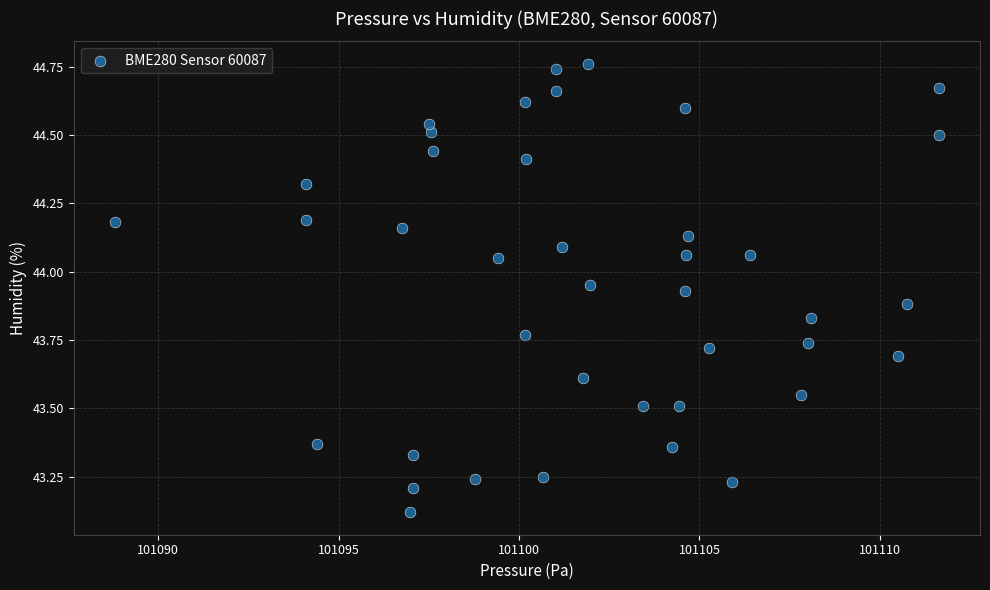

What is the range of Y values (max minus min)?

1.6